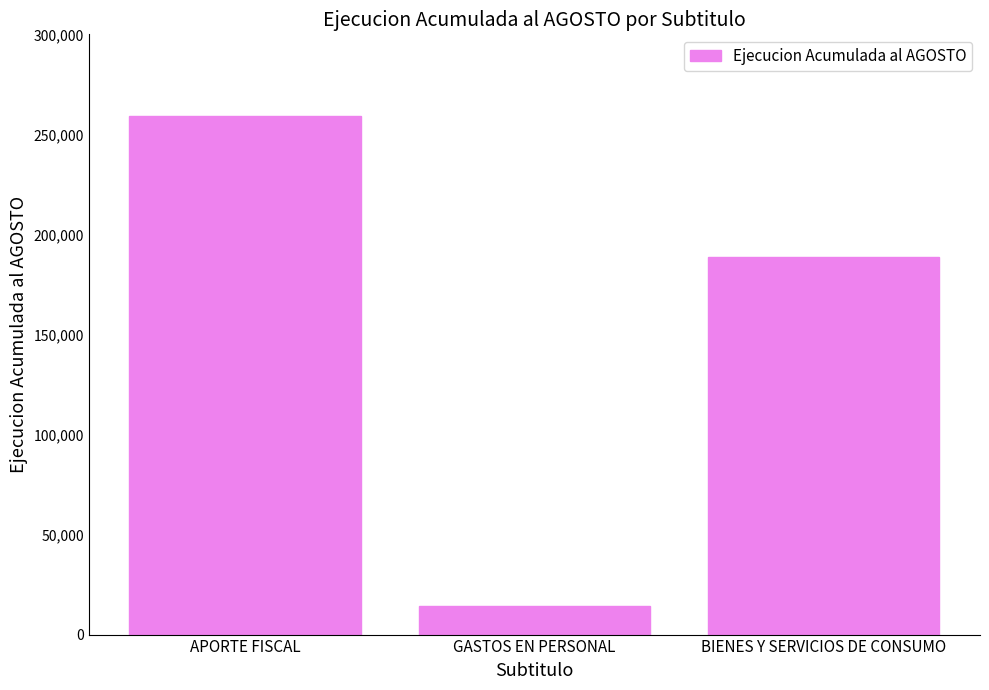

Between GASTOS EN PERSONAL and BIENES Y SERVICIOS DE CONSUMO, which is larger?

BIENES Y SERVICIOS DE CONSUMO